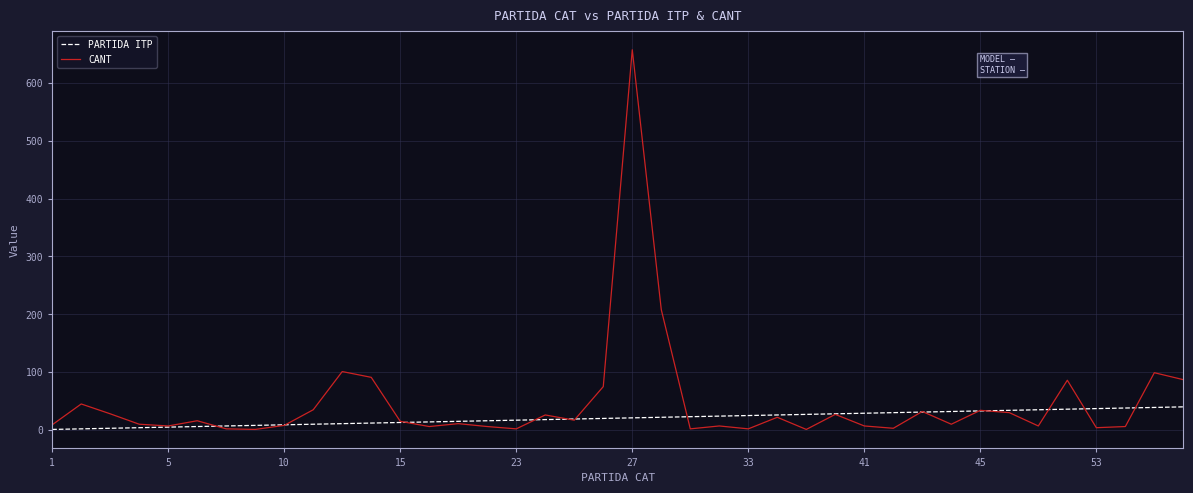

Count the number of data series in this chart.

2